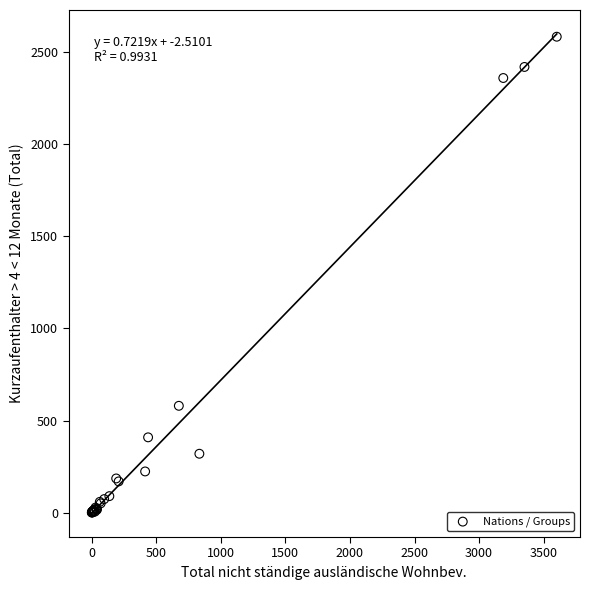

What Y value in the scatter plot is closest to 1291?

580